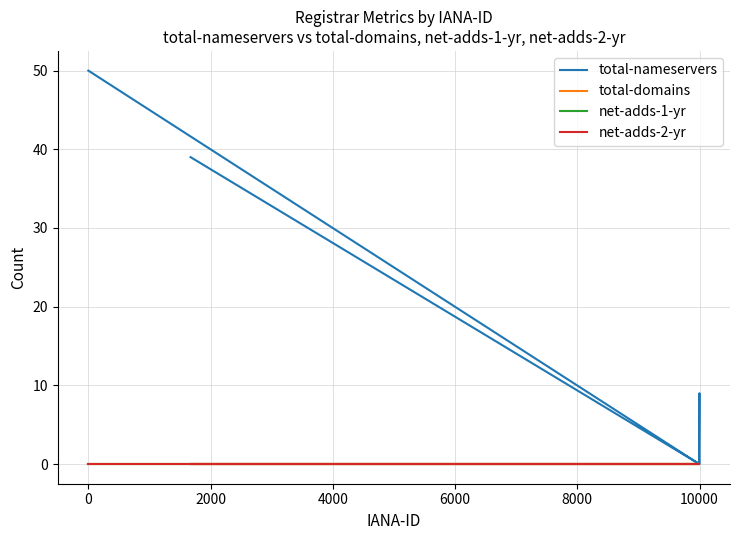

At how many categories does at least one series exceed 8?

3